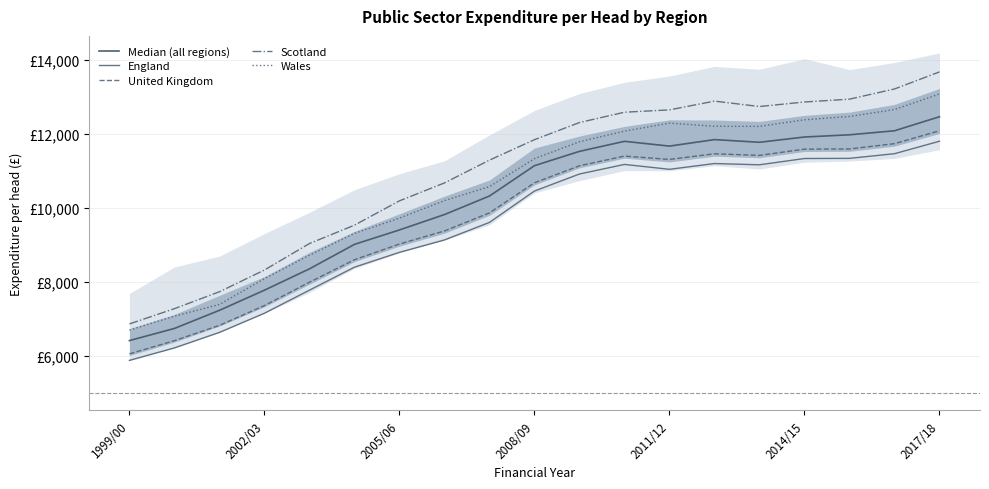

How many values in the Wales series exceed 11337?

9